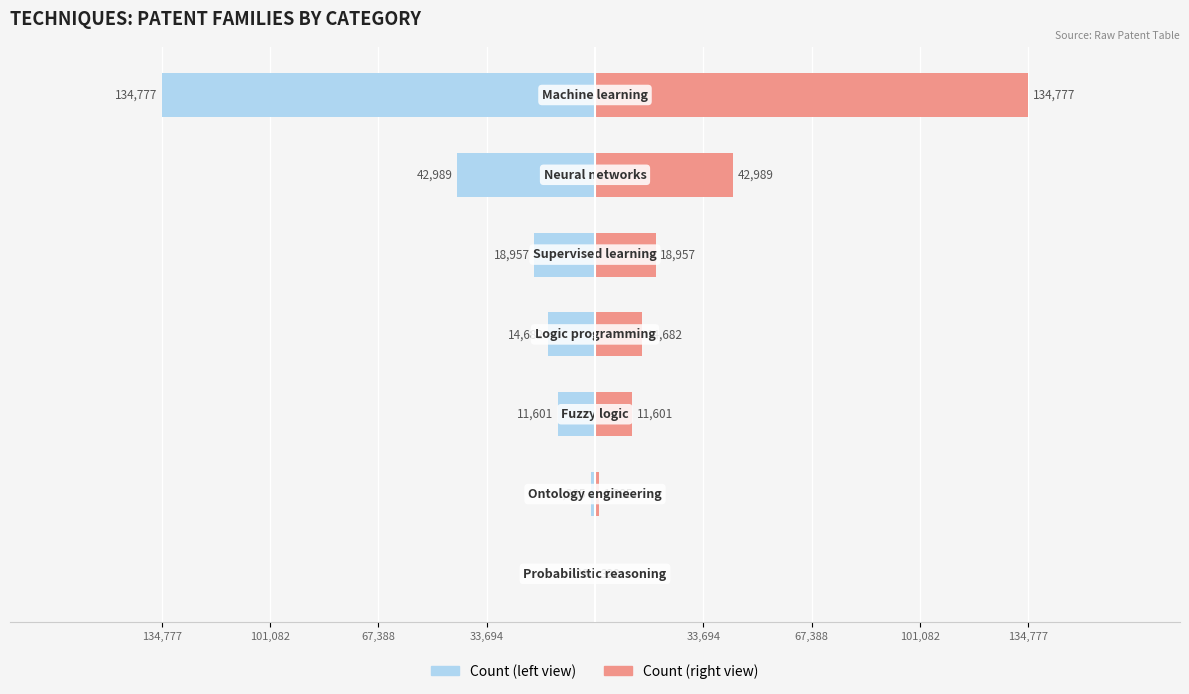

At how many categories does at least one series exceed -59762?

7